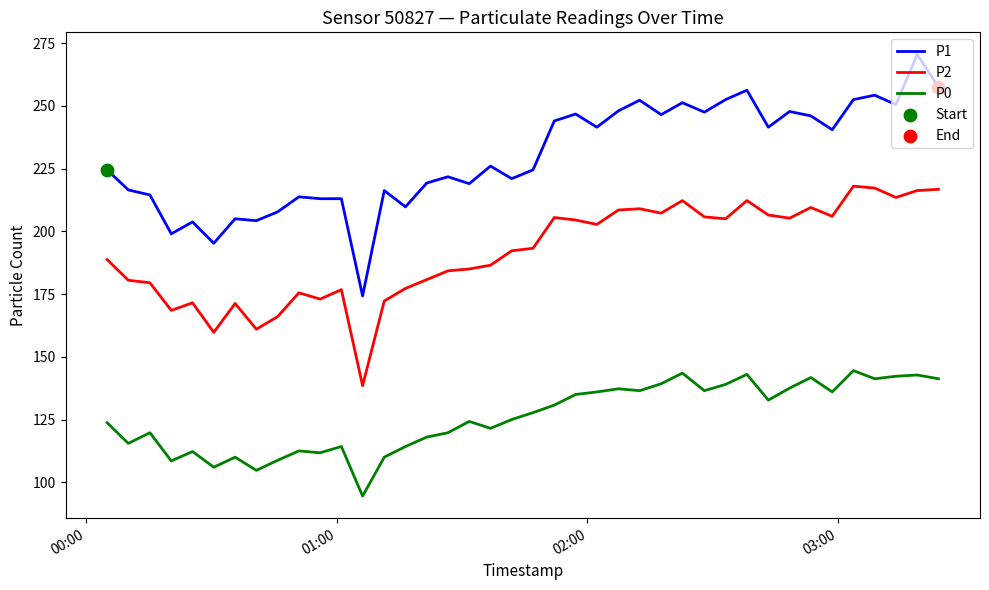

What is the highest value of the P2 series?

218.0